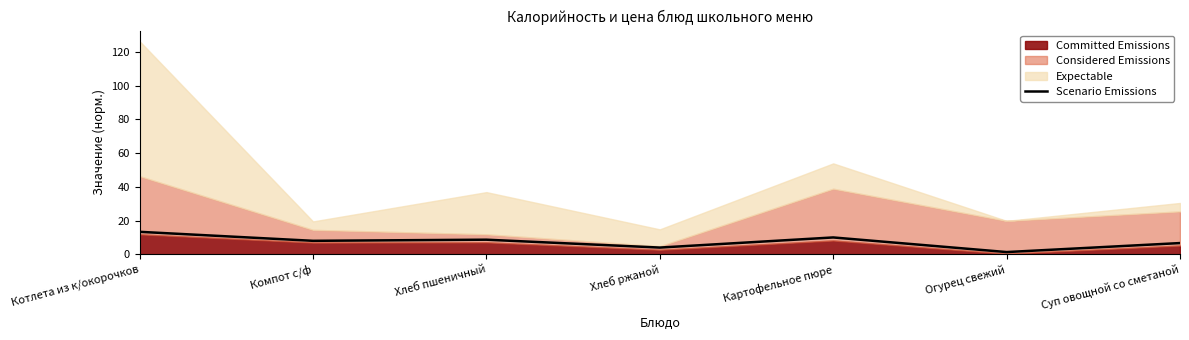

Is it true that the value at Хлеб ржаной is 7.0?

False